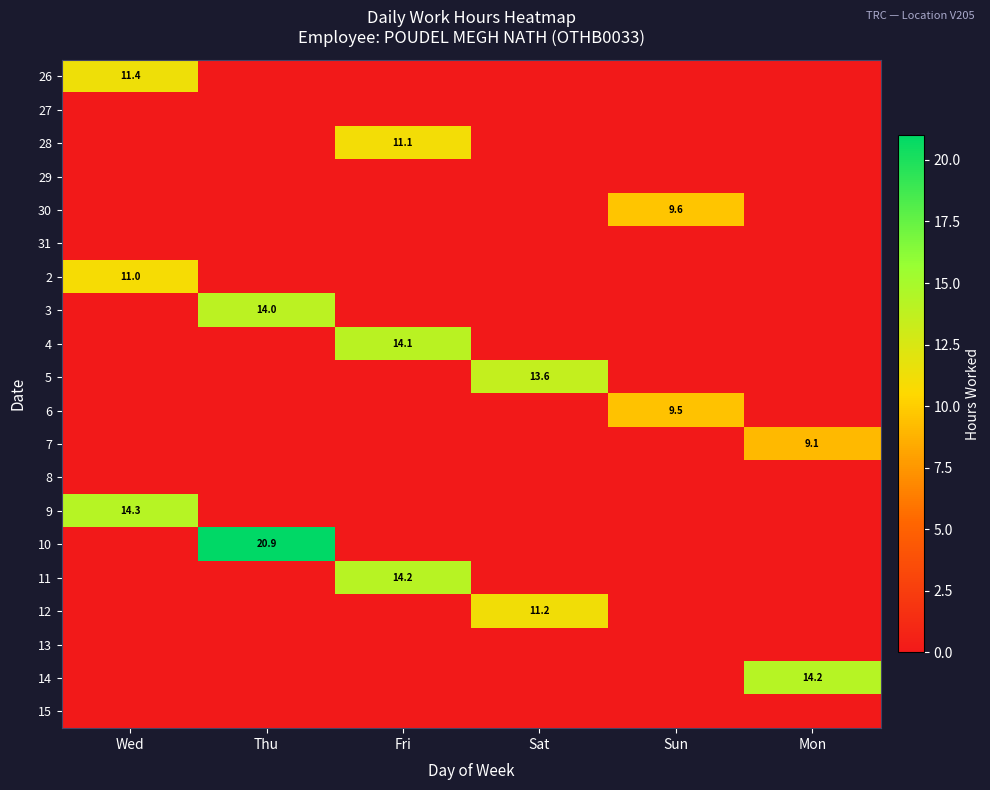

Is it true that 5 equals 21.4 at Sat?

False